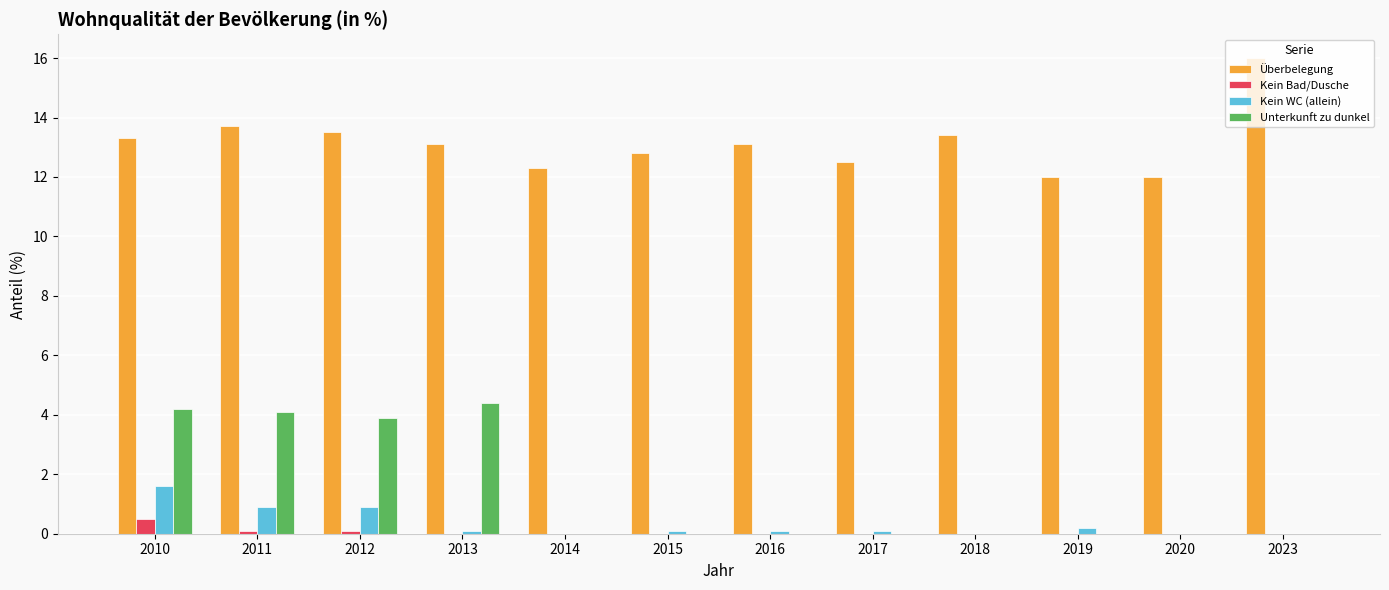

At which category does the chart reach its peak across all series?

2023